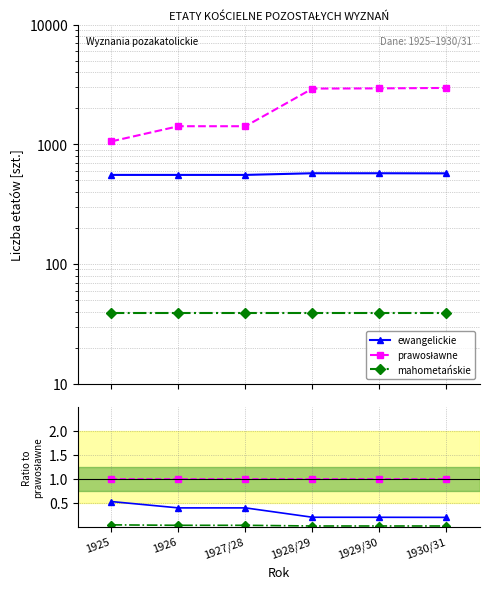

Between 1929/30 and 1930/31, which series saw the biggest shift?

ewangelickie